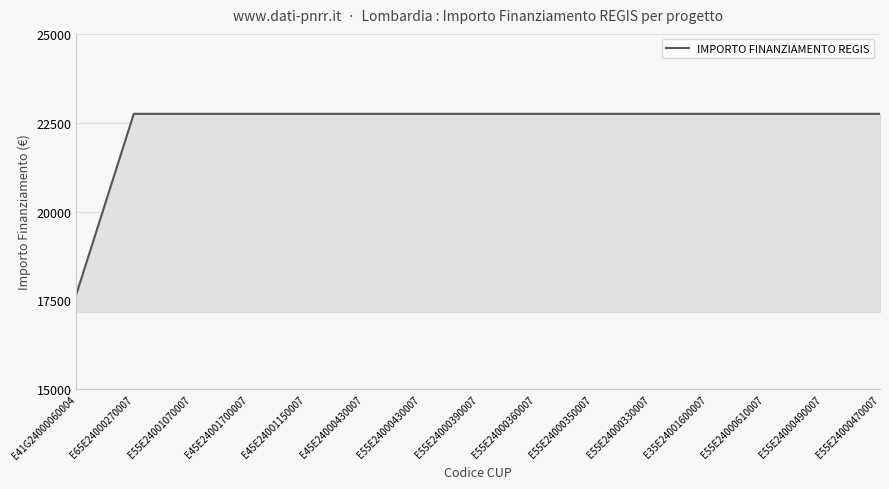

Reading right to left, what are all the values shown in this chart?

E55E24000470007=22750.0	E55E24000490007=22750.0	E55E24000610007=22750.0	E35E24001600007=22750.0	E55E24000330007=22750.0	E55E24000350007=22750.0	E55E24000360007=22750.0	E55E24000390007=22750.0	E55E24000430007=22750.0	E45E24000430007=22750.0	E45E24001150007=22750.0	E45E24001700007=22750.0	E55E24001070007=22750.0	E65E24000270007=22750.0	E41G24000060004=17674.8